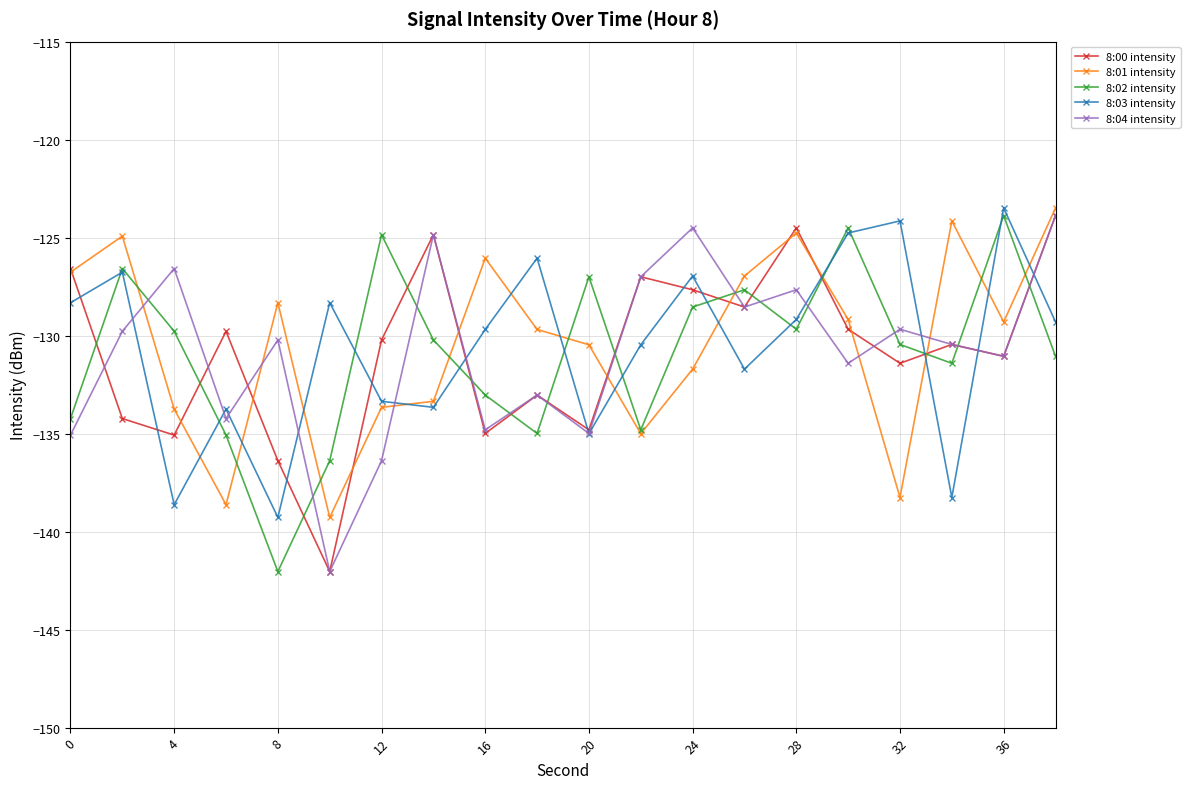

True or false: 8:04 intensity and 8:01 intensity intersect in this chart.

True